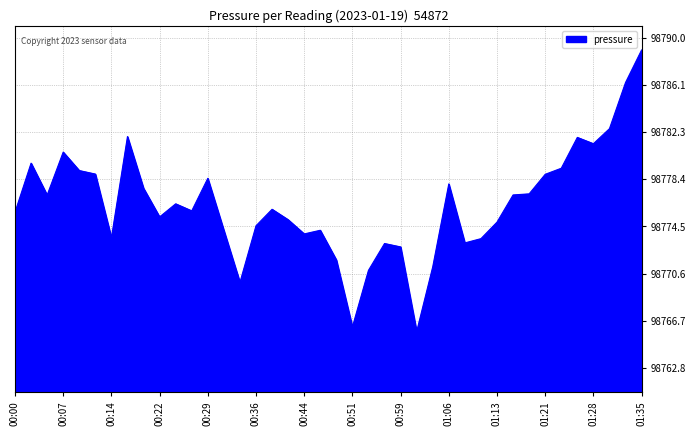

What is the maximum value shown in the chart?

98789.0